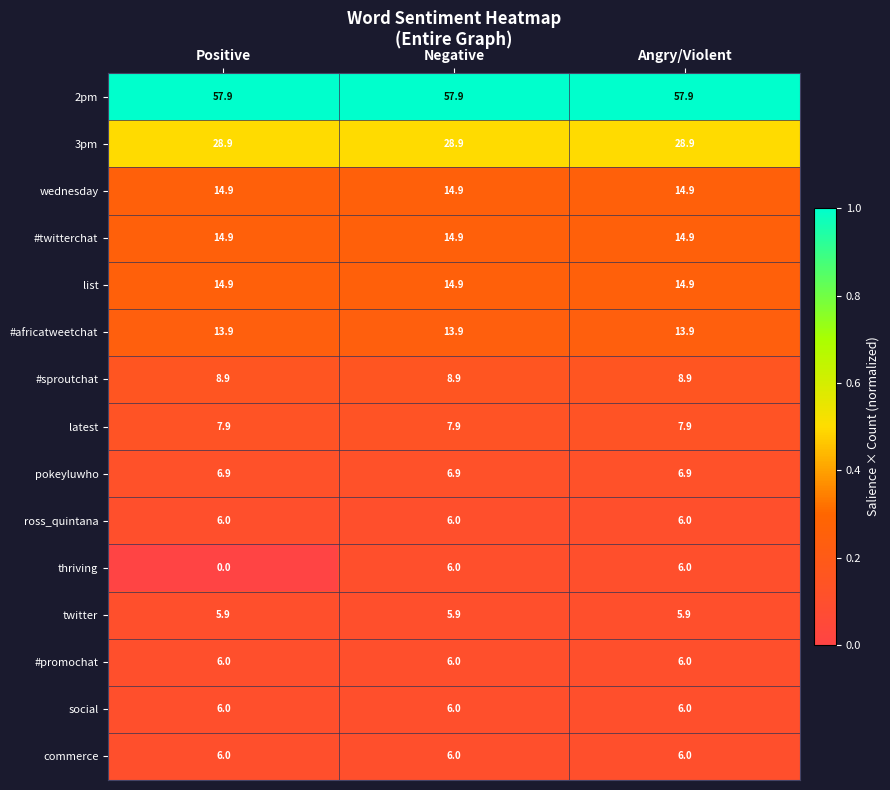

What is the highest value of the ross_quintana series?

6.0